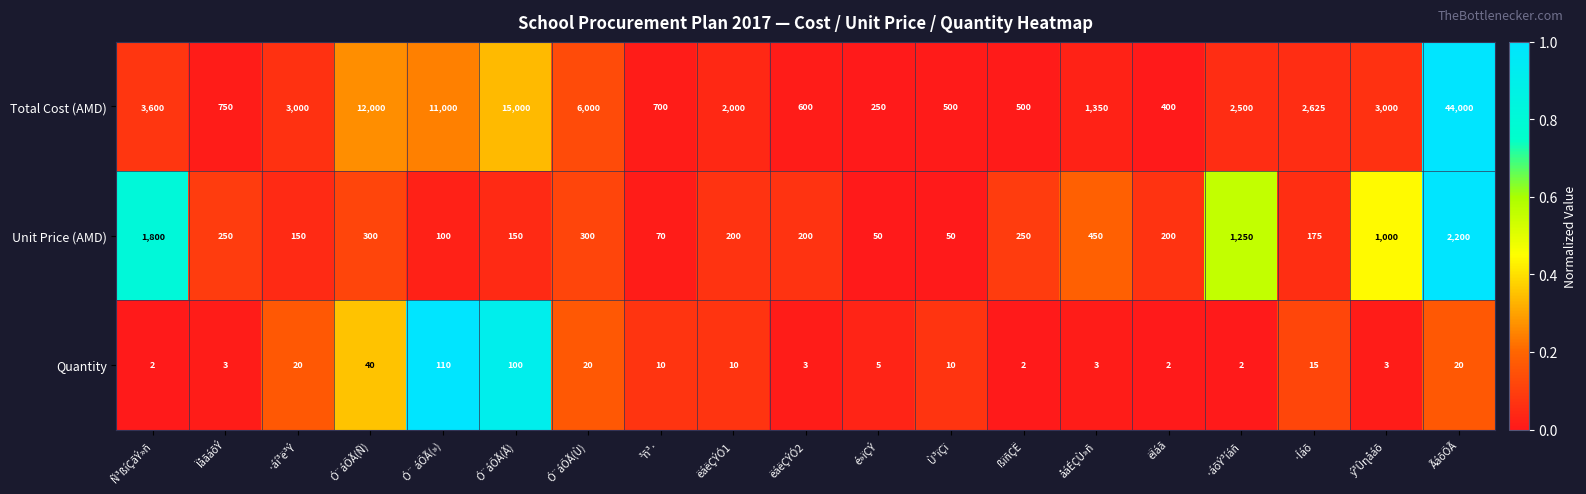

What is the difference between the maximum and second lowest values in the Quantity series?

108